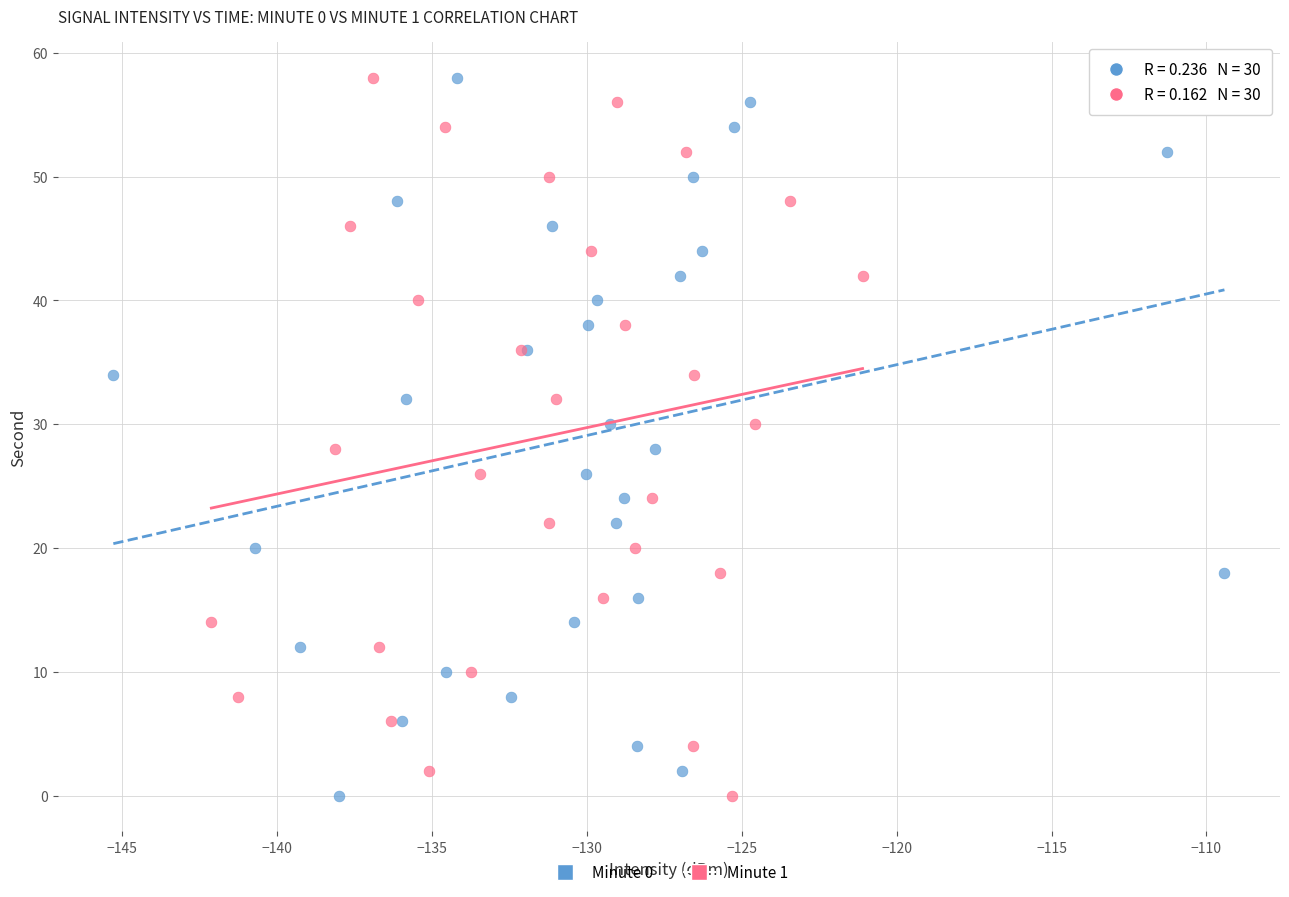

What are all the series names shown in the legend?

Minute 0, Minute 1